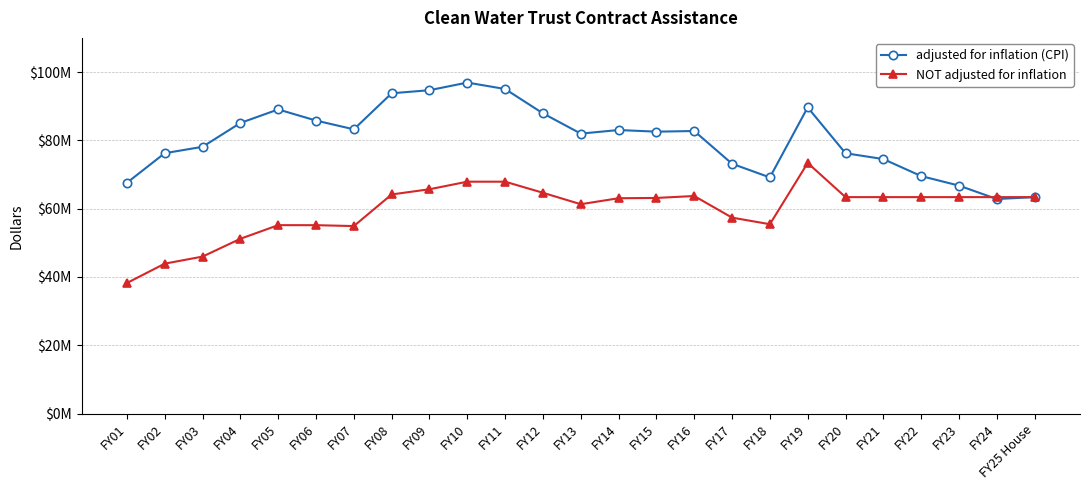

What is the sum of the NOT adjusted for inflation values at FY21 and FY11?

131283680